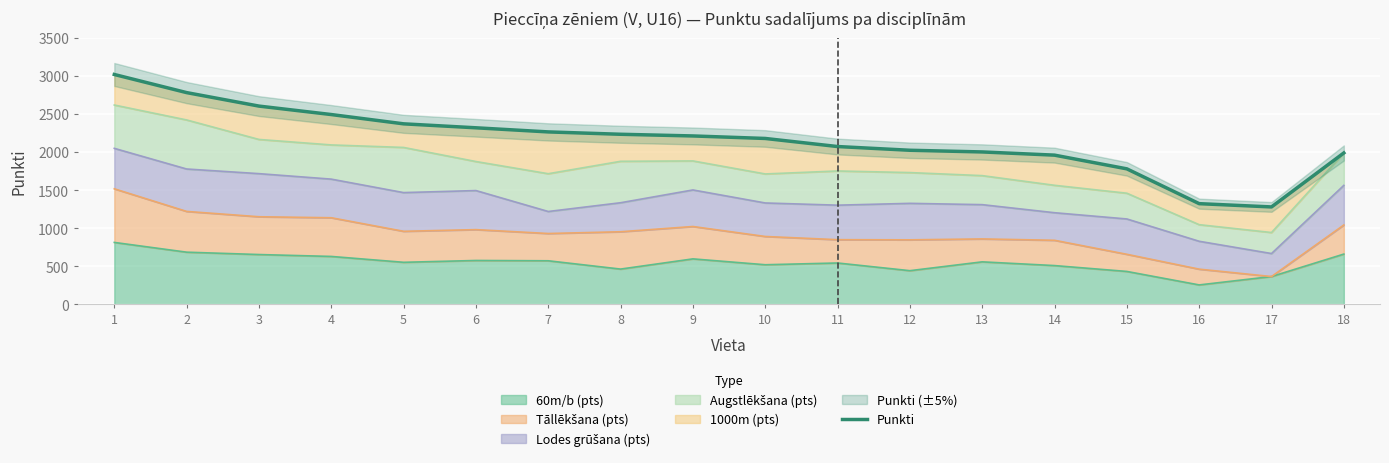

What is the value of the 16th point from the left?

1322